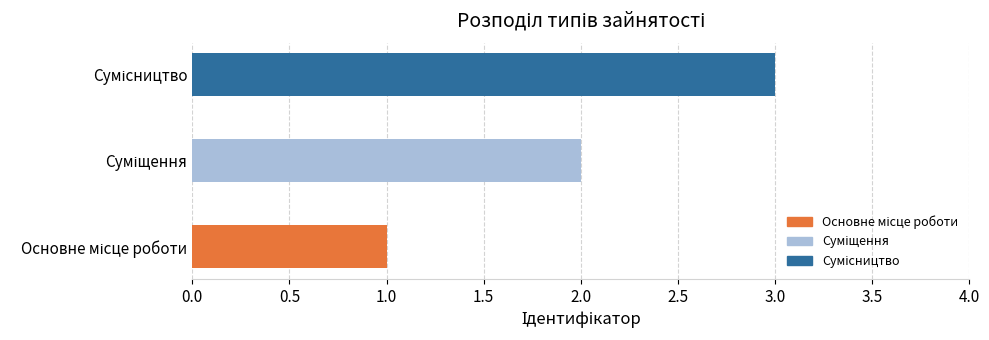

What is the greatest value displayed?

3